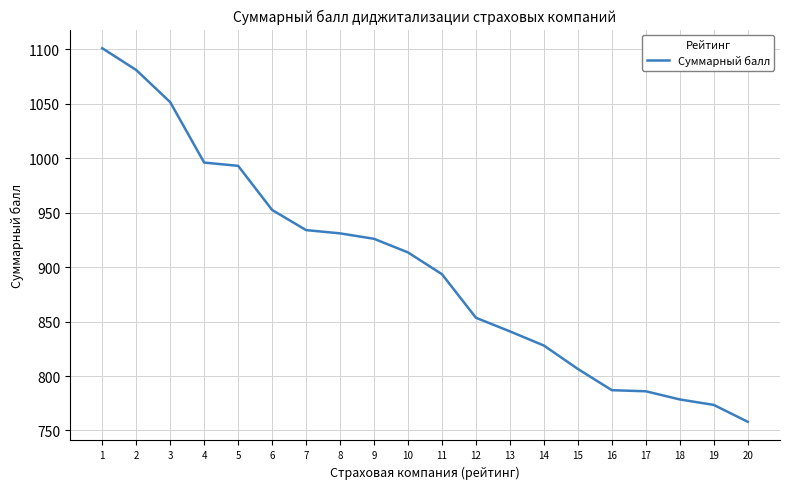

The chart shows a value of 806.5 at 15. True or false?

True